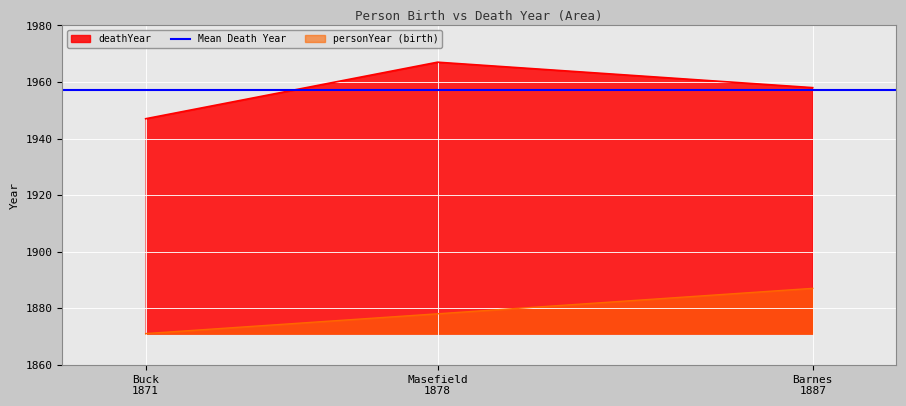

What is the highest value of the deathYear series?

1967